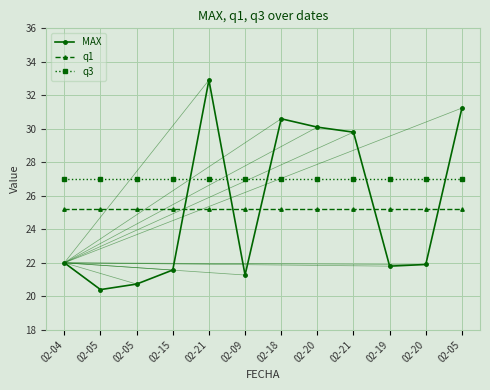

Is this an area chart (filled region under the line)?

No